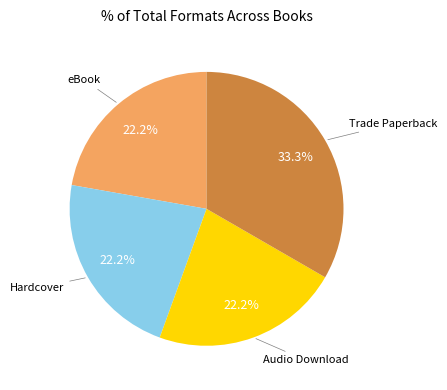

Count the number of slices in the pie.

4